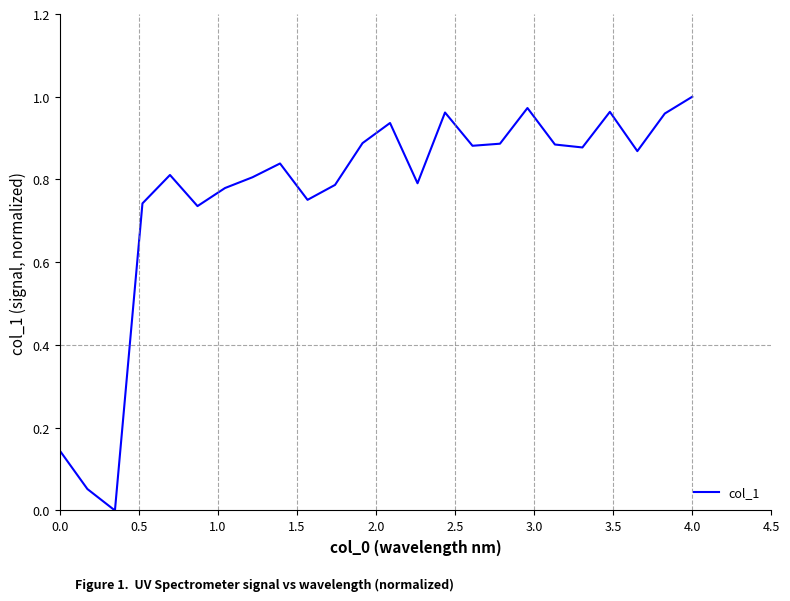

Which label corresponds to the largest value in the chart?

4.0